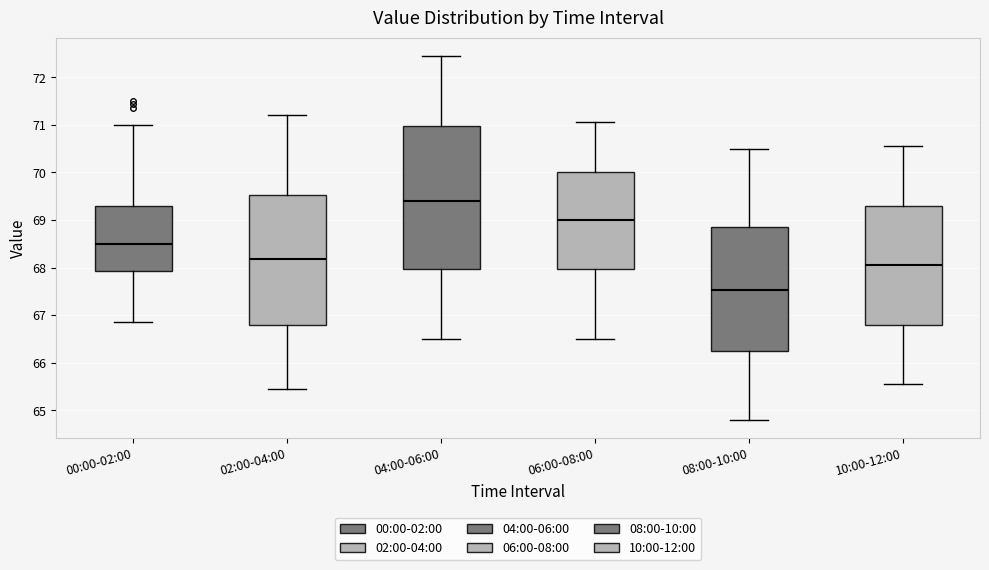

Reading left to right, read every box against the y-axis: the position of its median line, the range the box covers, and the ends of its whiskers. The values are not printed on the chart, so give them approximately, as read against the axis.

00:00-02:00: median 68.5, box 67.9 to 69.3, whiskers 66.9 to 71.0
02:00-04:00: median 68.2, box 66.8 to 69.5, whiskers 65.5 to 71.2
04:00-06:00: median 69.4, box 68.0 to 71.0, whiskers 66.5 to 72.5
06:00-08:00: median 69.0, box 68.0 to 70.0, whiskers 66.5 to 71.1
08:00-10:00: median 67.5, box 66.2 to 68.9, whiskers 64.8 to 70.5
10:00-12:00: median 68.1, box 66.8 to 69.3, whiskers 65.6 to 70.6